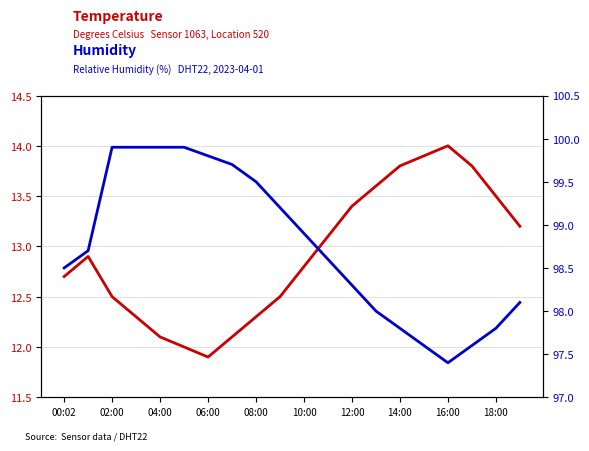

How many values in the humidity series exceed 98?

14